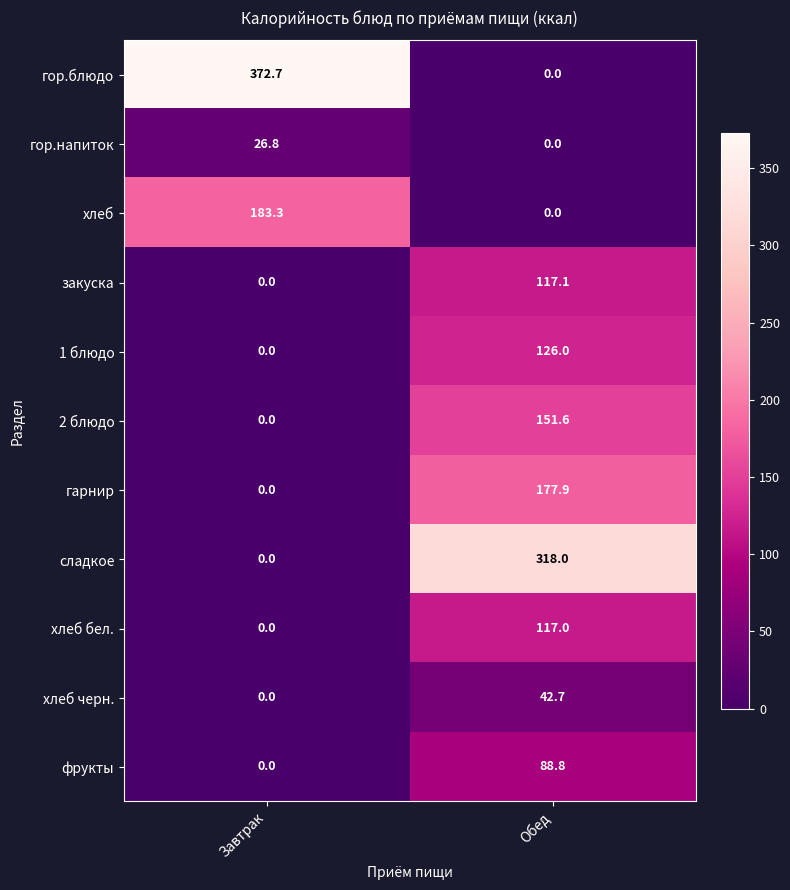

How many series are shown in this chart?

11